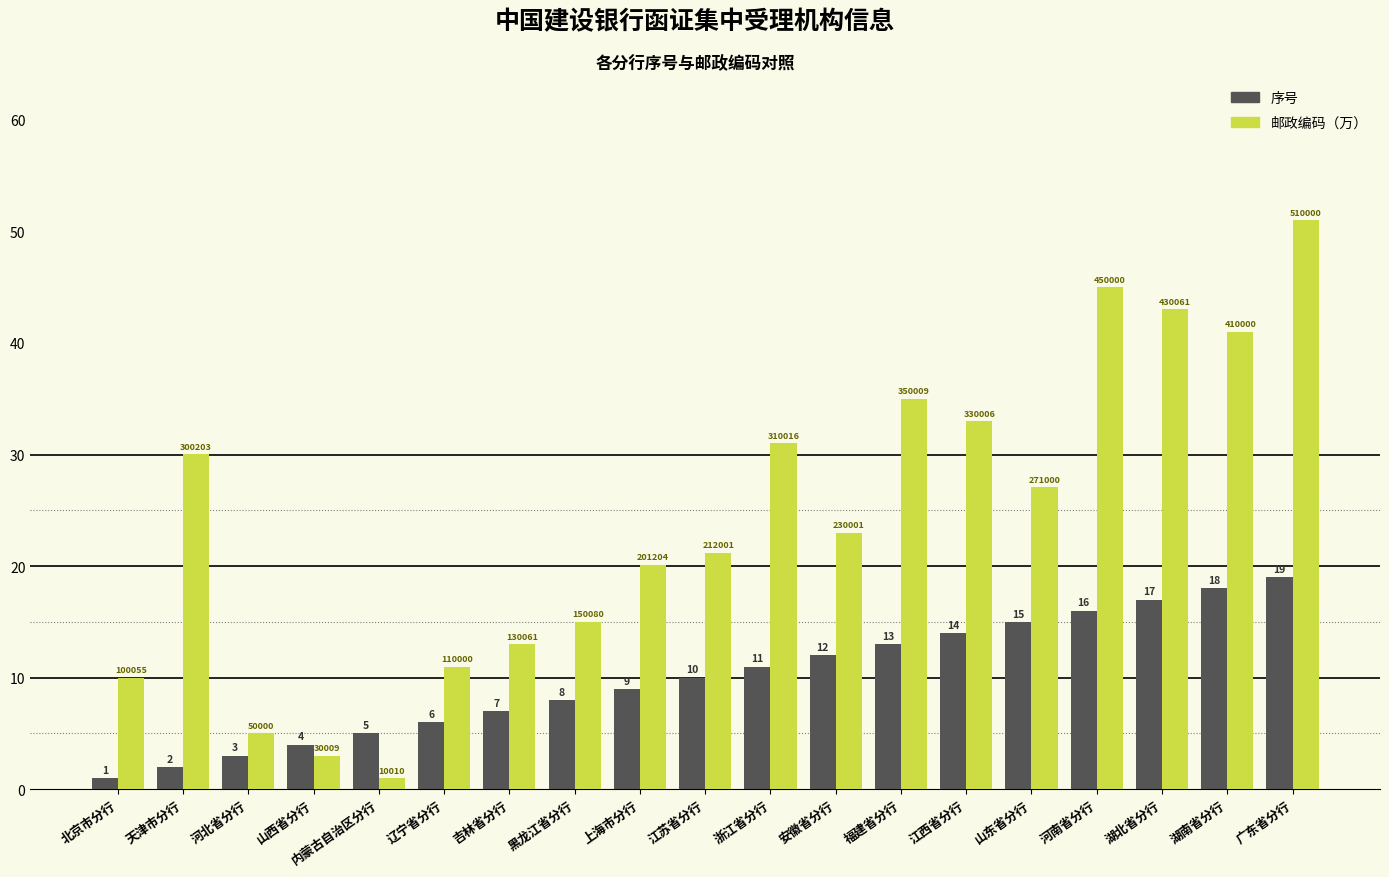

The value of 邮政编码（万） at 山东省分行 is 47.5. True or false?

False